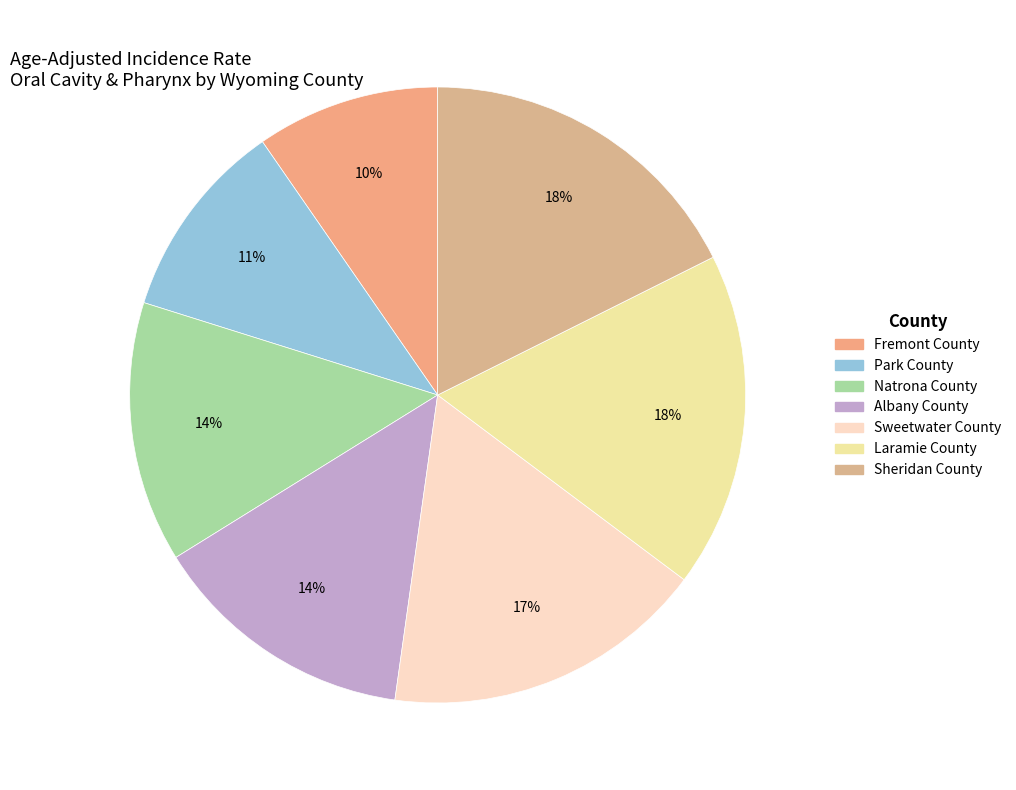

Is there a majority slice in this chart?

No